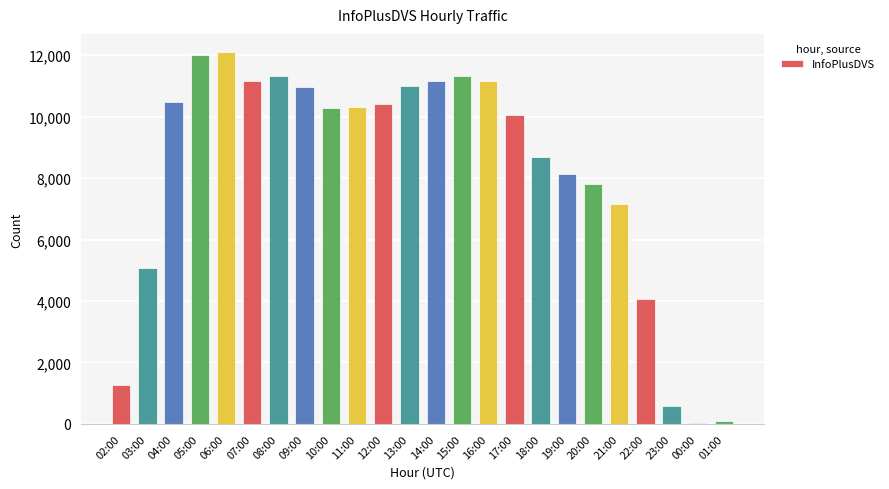

What is the greatest value displayed?

12088